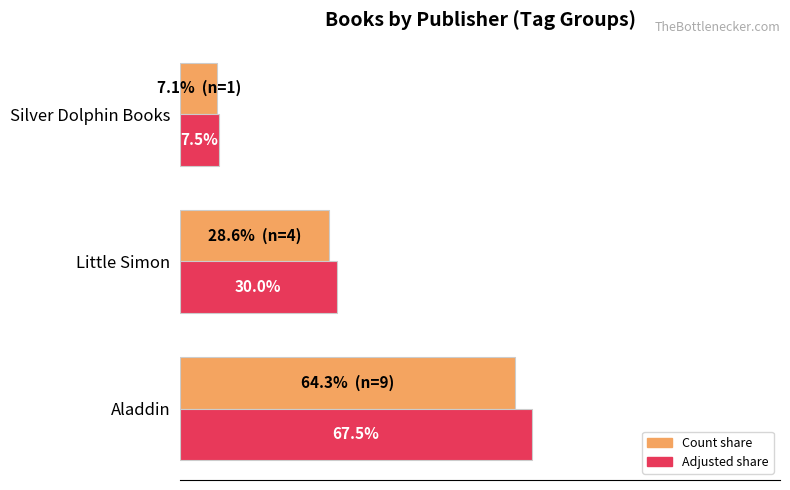

Which series has the largest range (max minus min)?

Adjusted share